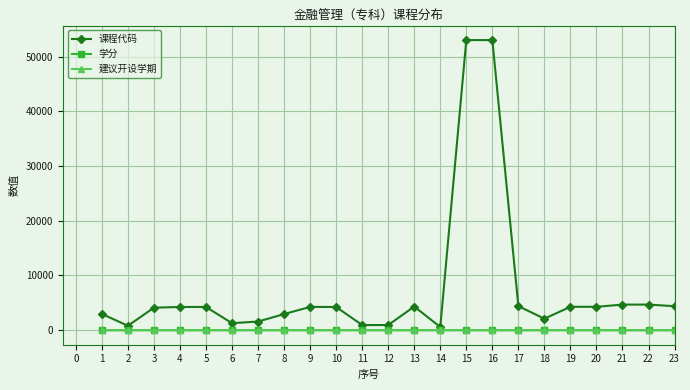

What value does the 课程代码 series have at 20, to the nearest 10?

4280